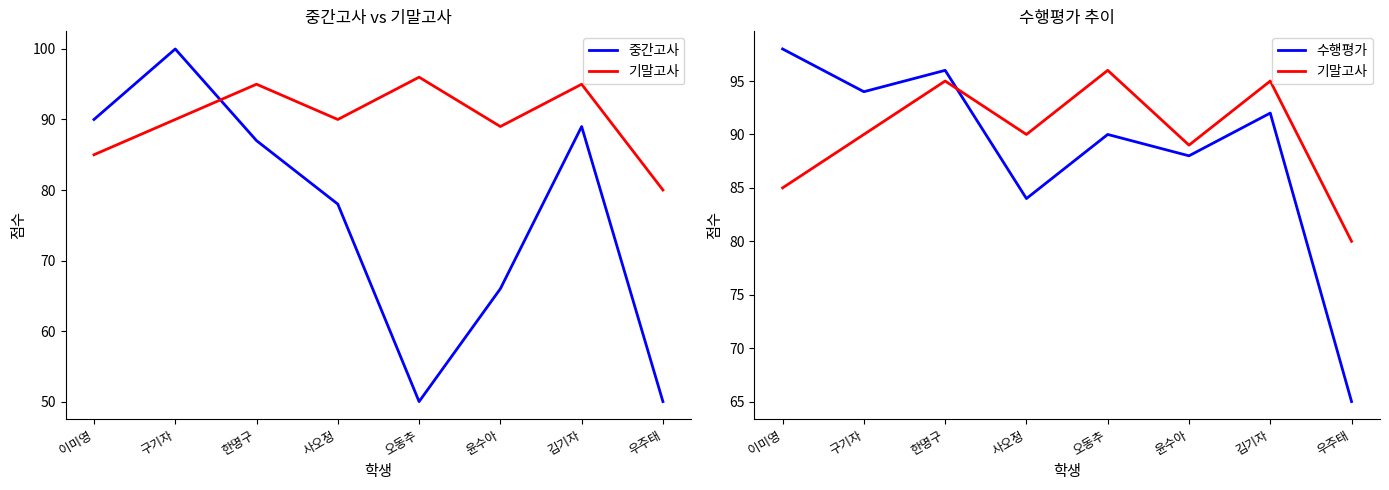

True or false: 중간고사 has a value of 66 at 윤수아.

True